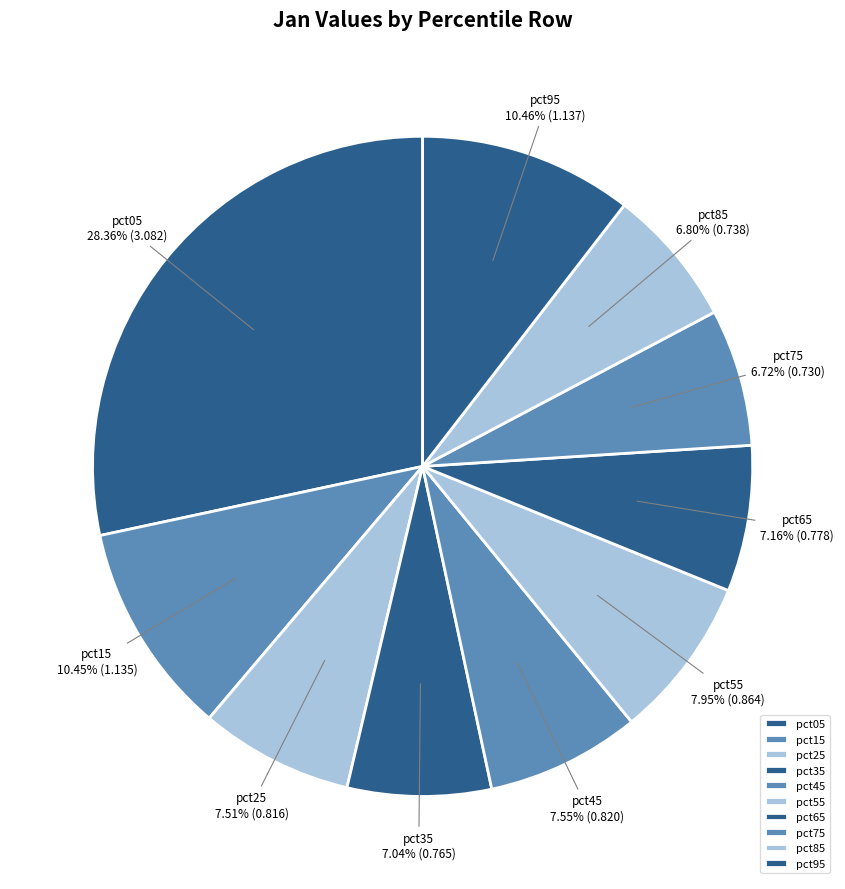

To the nearest percent, what percentage of the pie is pct75?

7%